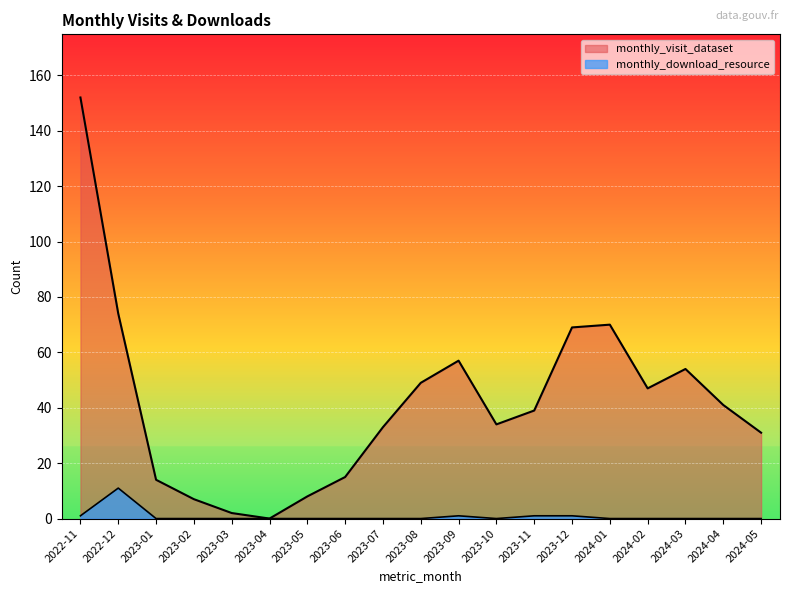

Where is the first local maximum for monthly_download_resource?

2022-12